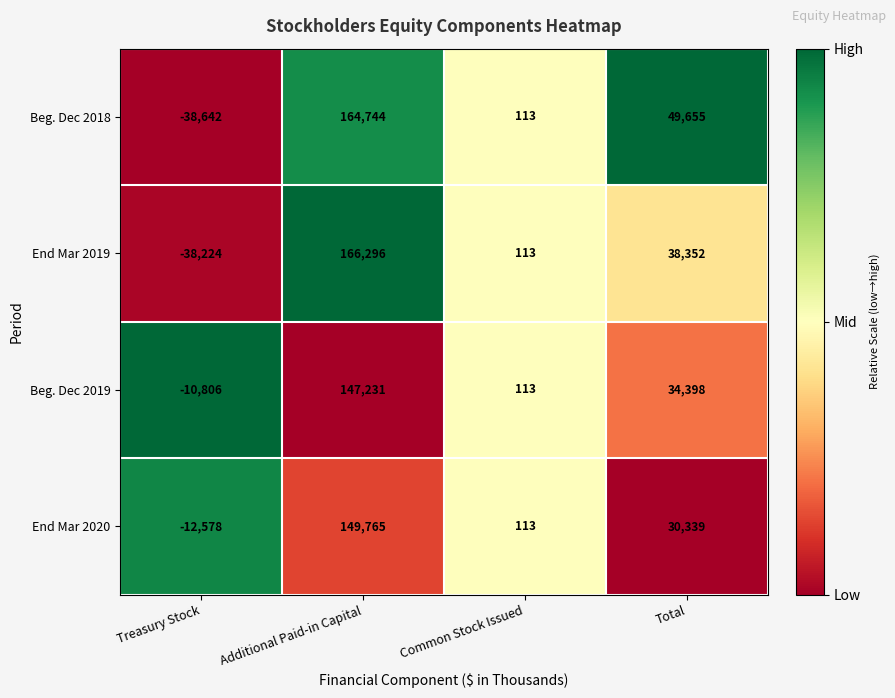

How many distinct data groups are displayed?

4